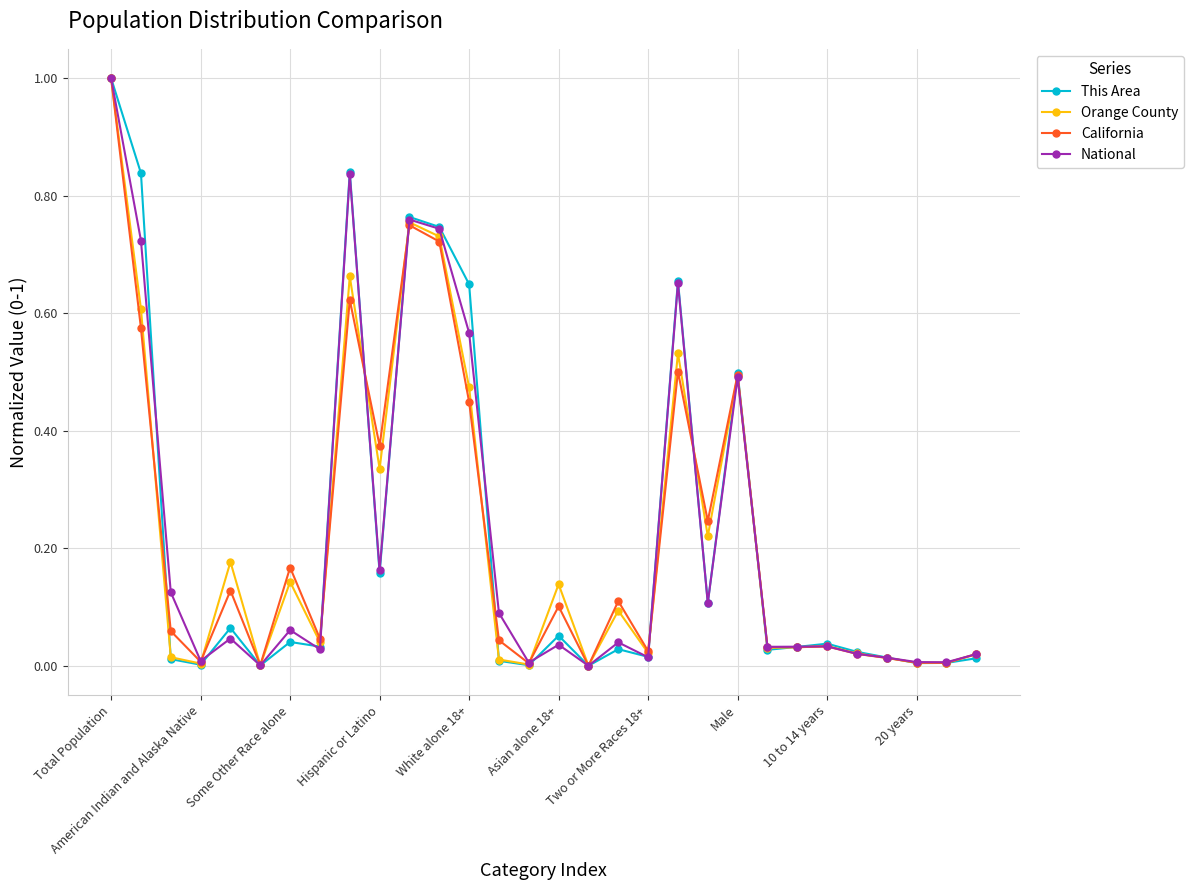

What is the maximum value for National?

1.0